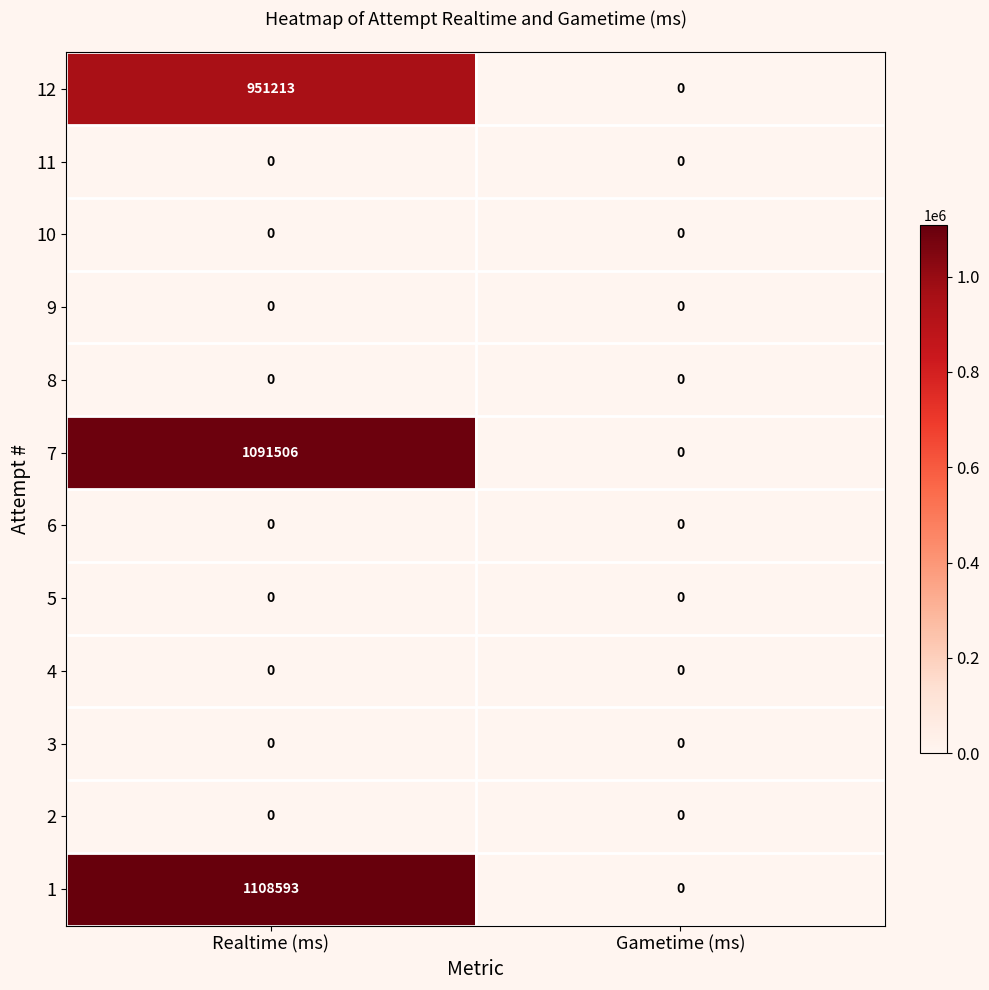

Reading left to right, extract all data points from this chart.

12: Realtime (ms)=951213	Gametime (ms)=0
11: Realtime (ms)=0	Gametime (ms)=0
10: Realtime (ms)=0	Gametime (ms)=0
9: Realtime (ms)=0	Gametime (ms)=0
8: Realtime (ms)=0	Gametime (ms)=0
7: Realtime (ms)=1091506	Gametime (ms)=0
6: Realtime (ms)=0	Gametime (ms)=0
5: Realtime (ms)=0	Gametime (ms)=0
4: Realtime (ms)=0	Gametime (ms)=0
3: Realtime (ms)=0	Gametime (ms)=0
2: Realtime (ms)=0	Gametime (ms)=0
1: Realtime (ms)=1108593	Gametime (ms)=0